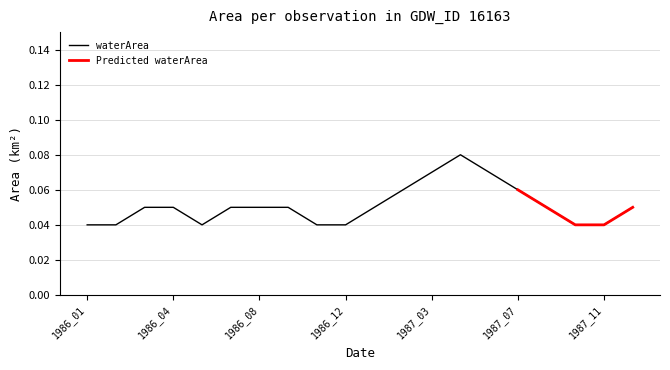

Count the values in the range 0 to 1.

20